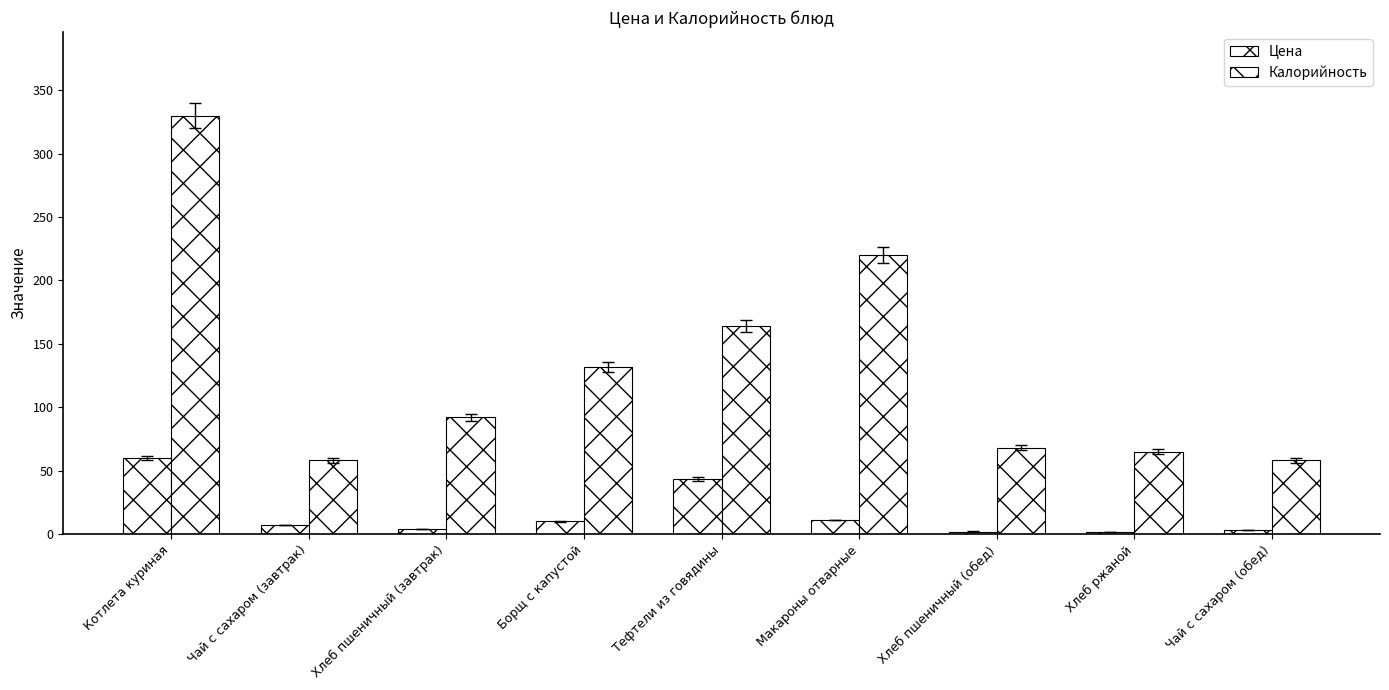

Does the chart contain stacked bars?

No